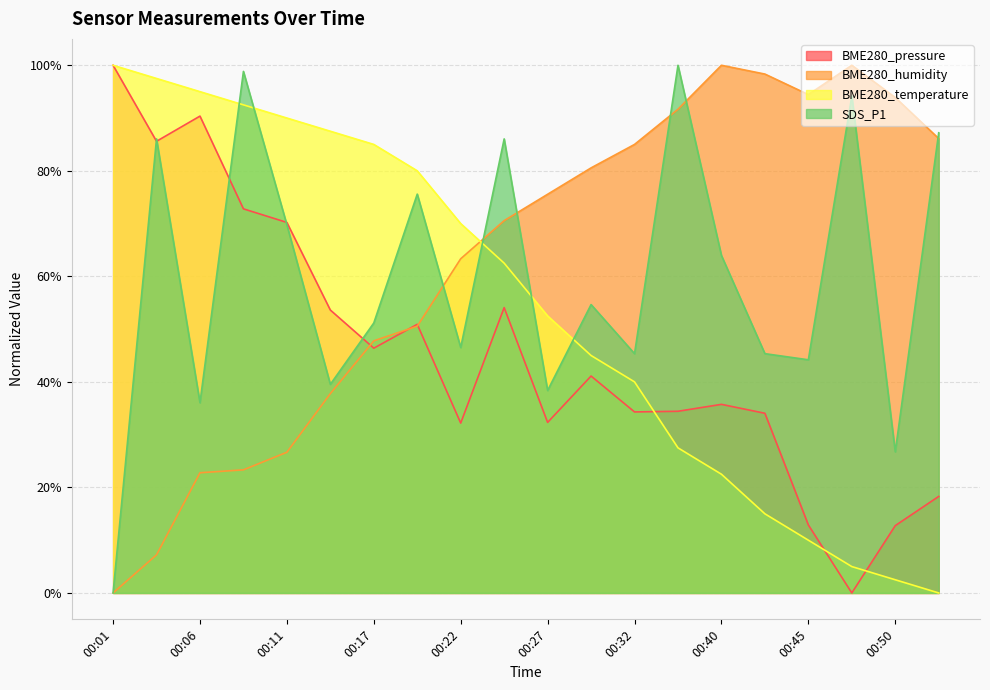

Reading left to right, transcribe all the data shown in this chart.

BME280_pressure: 1.0	0.9	0.9	0.7	0.7	0.5	0.5	0.5	0.3	0.5	0.3	0.4	0.3	0.3	0.4	0.3	0.1	0.0	0.1	0.2
BME280_humidity: 0.0	0.1	0.2	0.2	0.3	0.4	0.5	0.5	0.6	0.7	0.8	0.8	0.8	0.9	1.0	1.0	0.9	1.0	0.9	0.9
BME280_temperature: 1.0	1.0	1.0	0.9	0.9	0.9	0.9	0.8	0.7	0.6	0.5	0.4	0.4	0.3	0.2	0.1	0.1	0.0	0.0	0.0
SDS_P1: 0.0	0.9	0.4	1.0	0.7	0.4	0.5	0.8	0.5	0.9	0.4	0.5	0.5	1.0	0.6	0.5	0.4	0.9	0.3	0.9